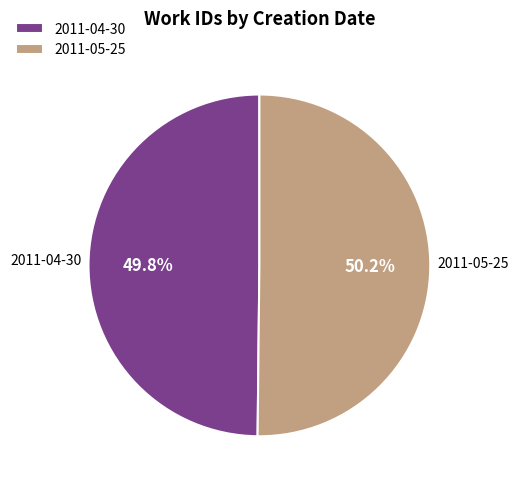

What percentage is NOT represented by 2011-05-25?

49.8%